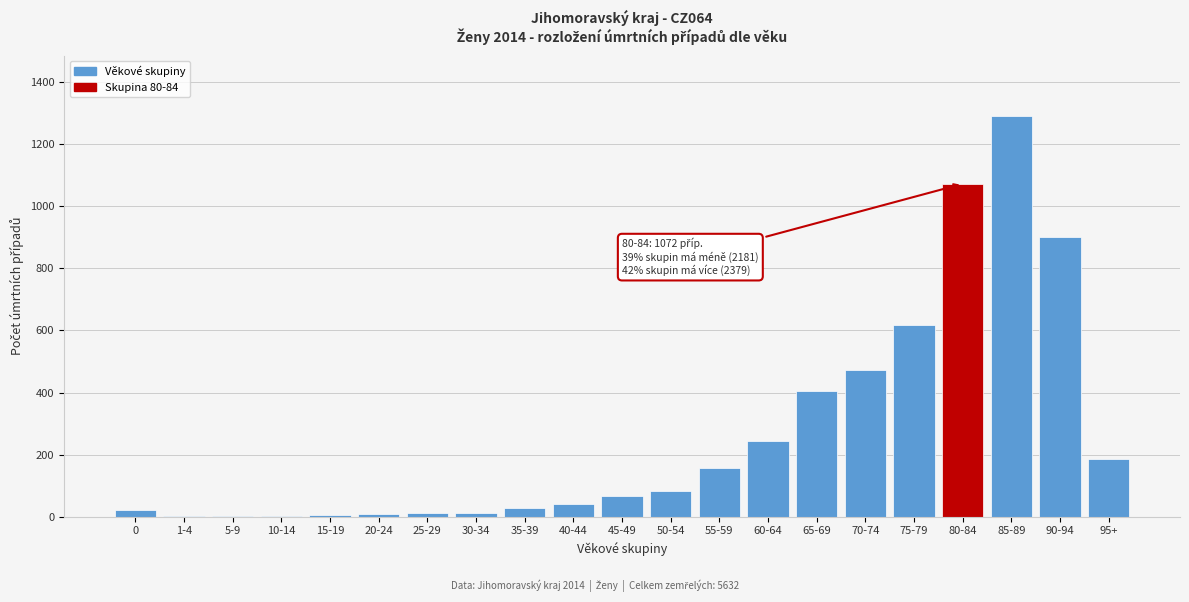

Where is the data nearest to the value 646?

75-79